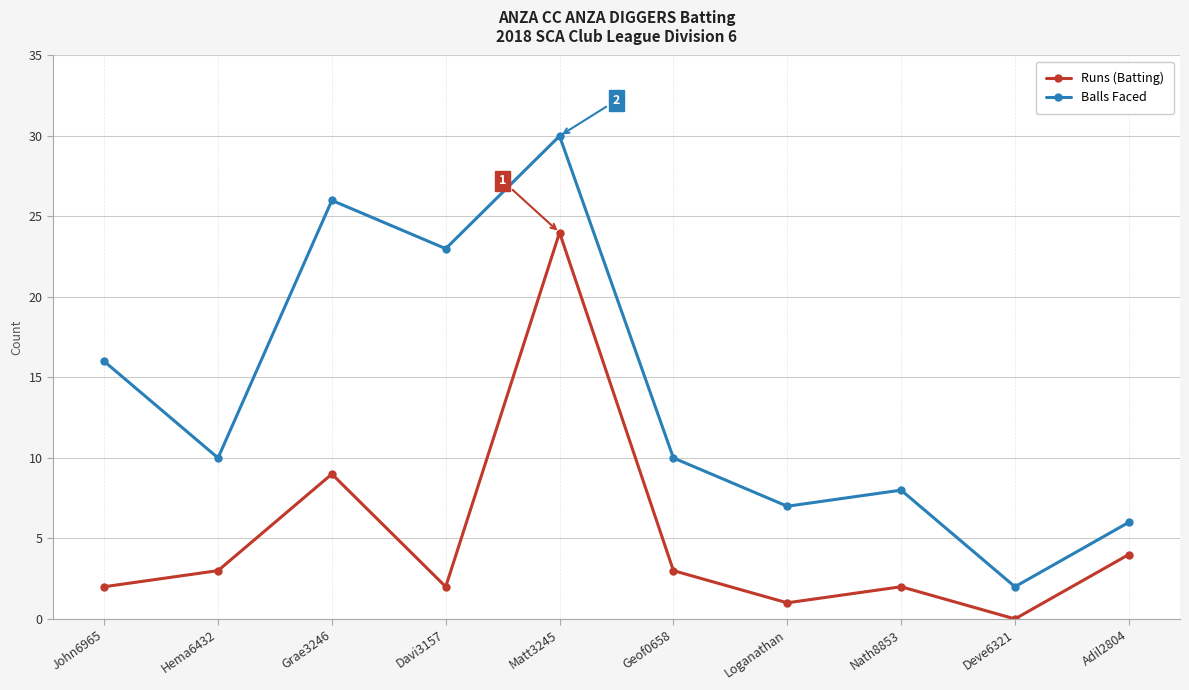

List the series in order of their peak value, lowest first.

Runs (Batting), Balls Faced